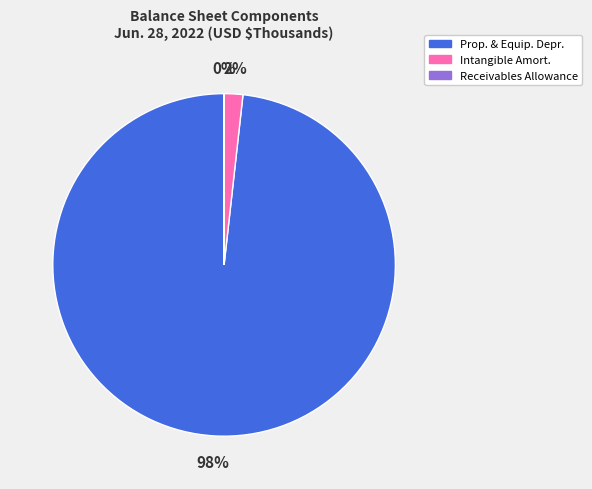

To the nearest percent, what is the average slice percentage?

33%